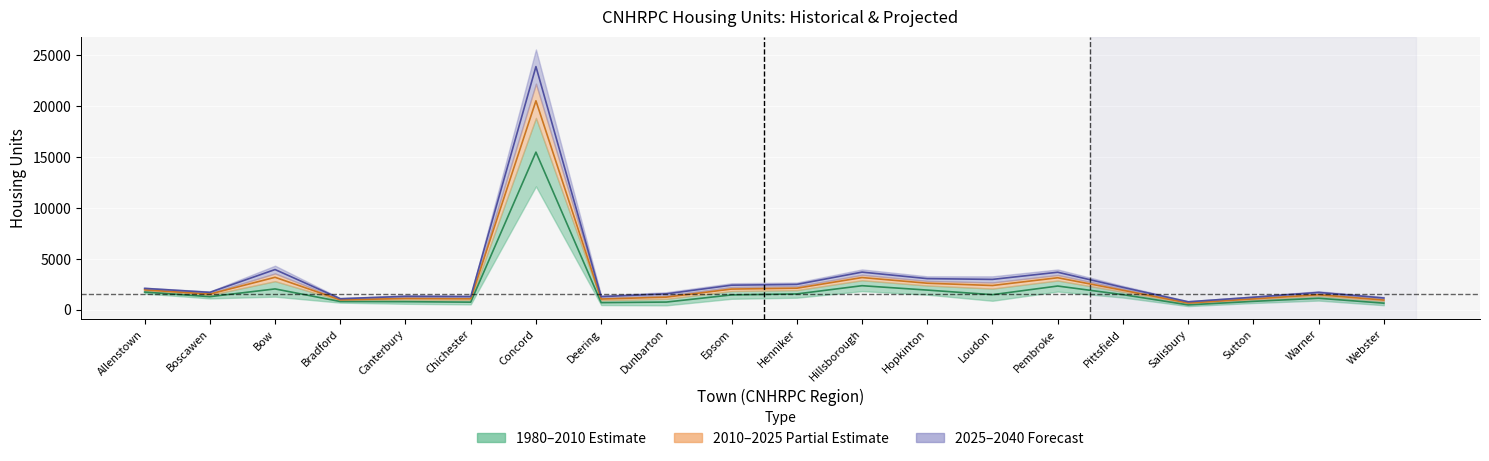

How many data points in 2010 Housing Units are less than 1912?

10